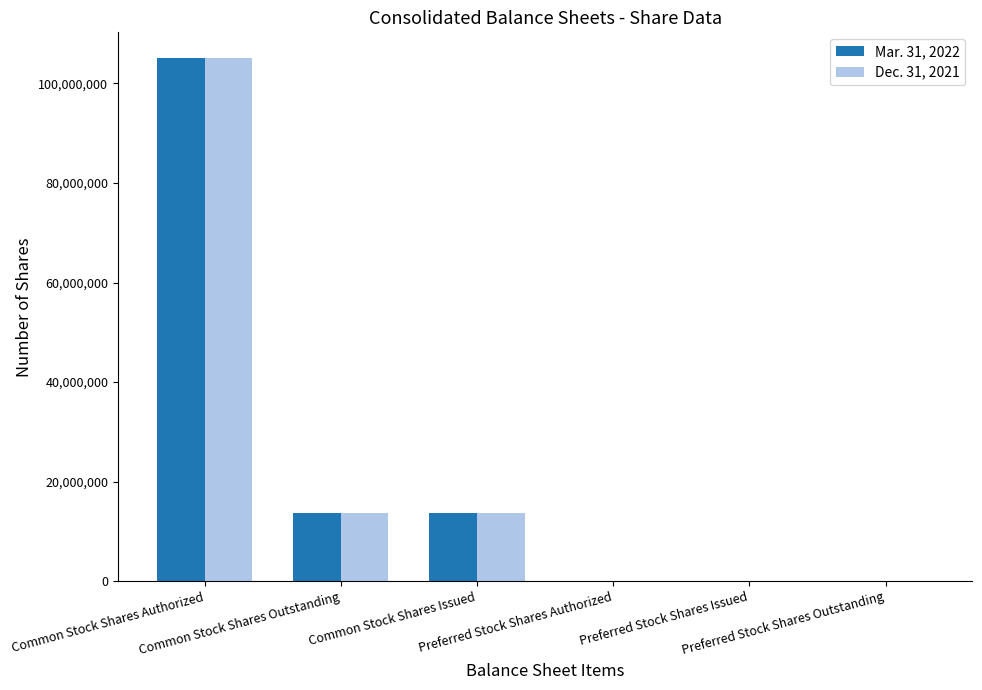

Reading left to right, list all the values displayed in this chart.

Mar. 31, 2022: 105000000	13611574	13611574	2000	2000	2000
Dec. 31, 2021: 105000000	13611574	13611574	2000	2000	2000